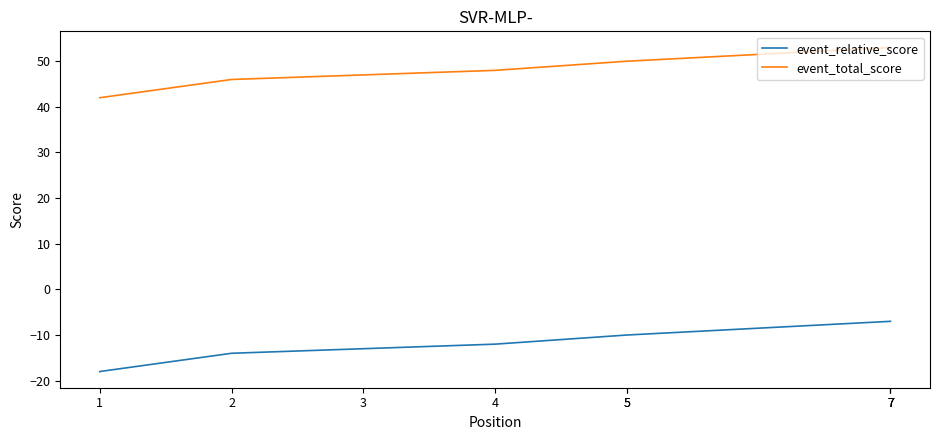

What are all the series names shown in the legend?

event_relative_score, event_total_score